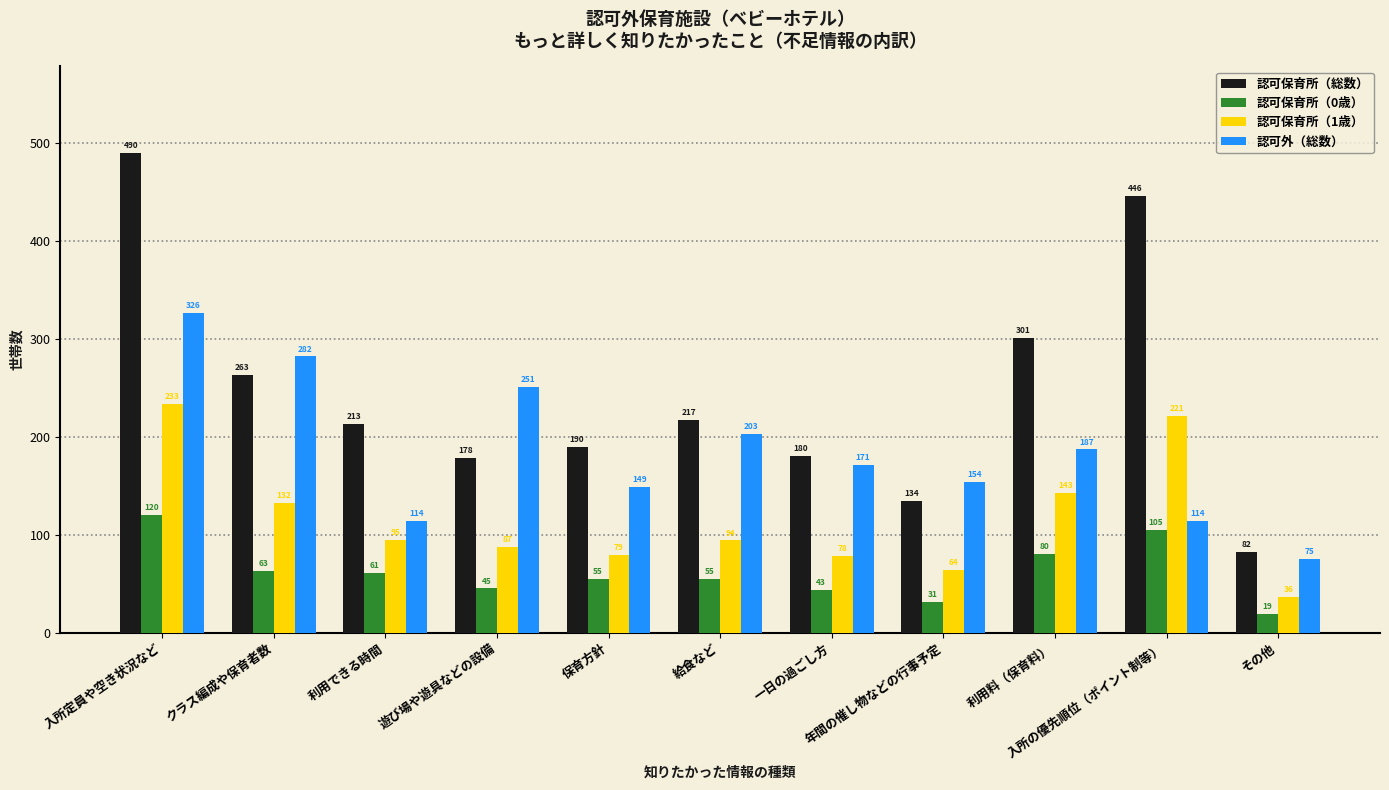

Is it true that 認可保育所（1歳） equals 200 at クラス編成や保育者数?

False